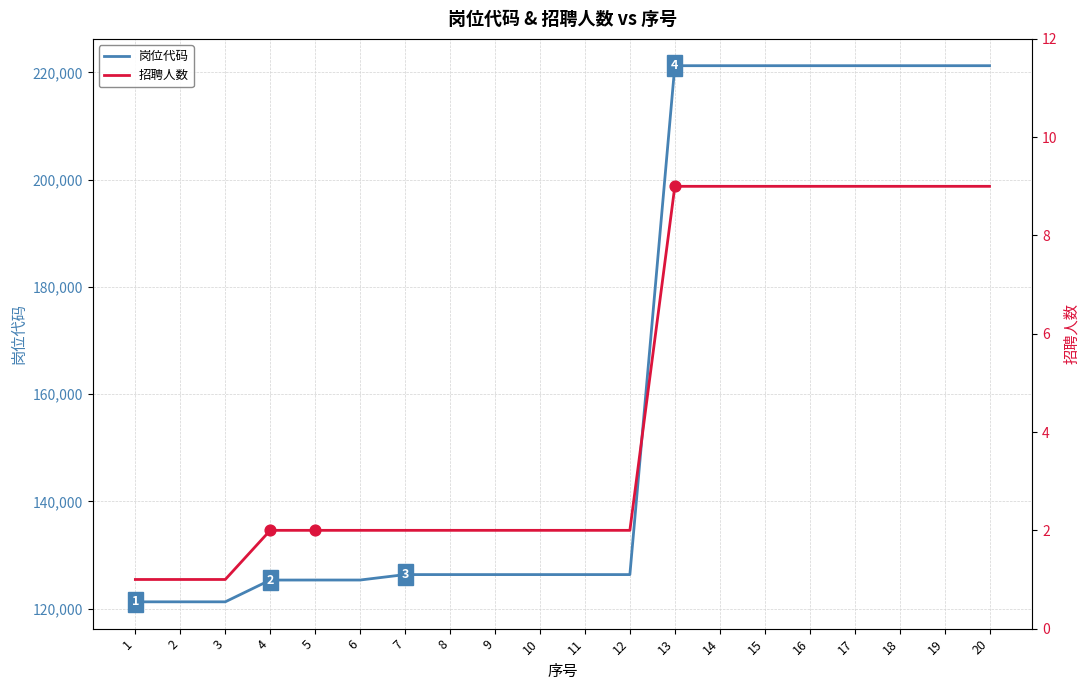

Which series has the largest total across all categories?

岗位代码